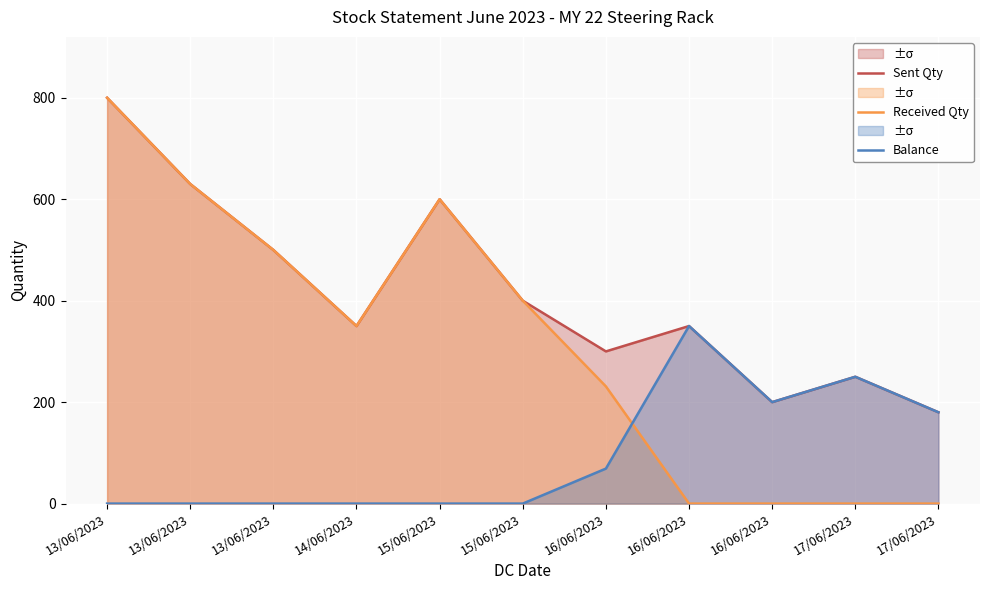

Which category has the lowest value in the Sent Qty series?

17/06/2023